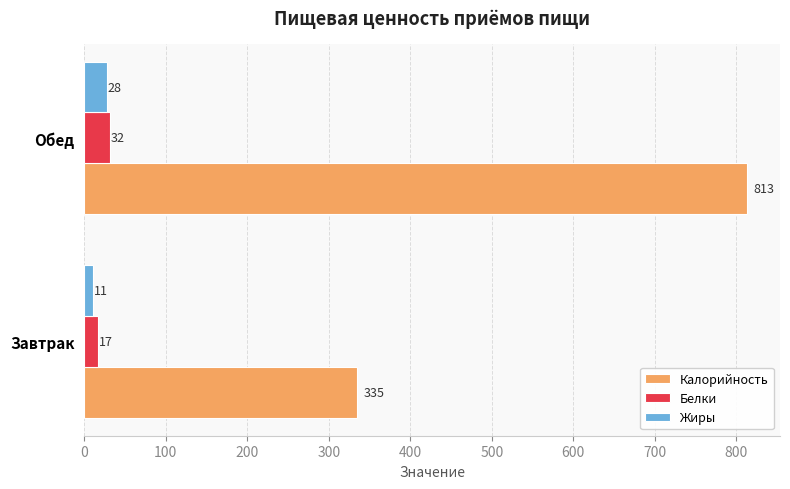

Which category has the highest value across all series?

Обед